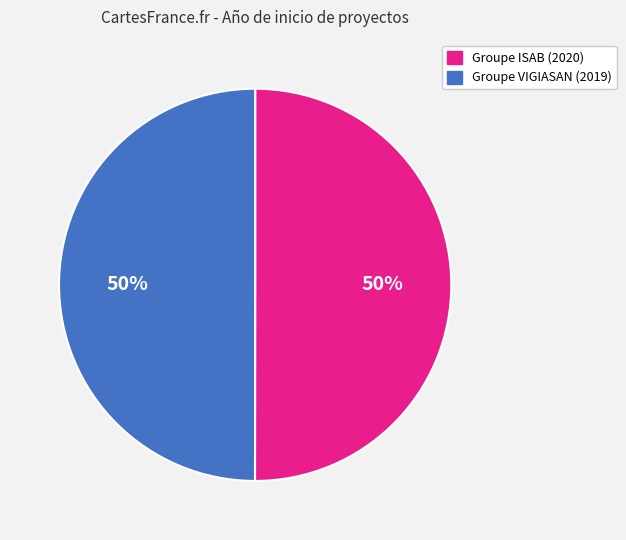

True or false: Groupe VIGIASAN (2019) accounts for 57% of the total.

False